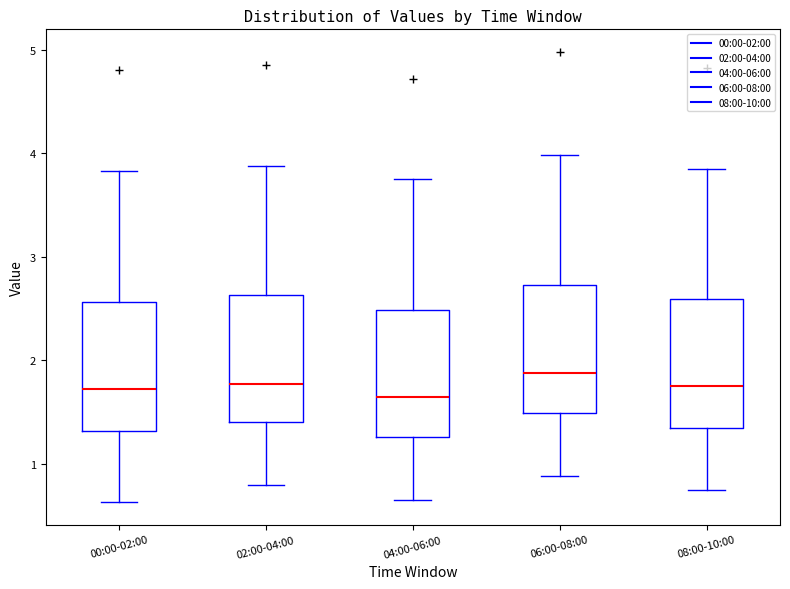

Reading left to right, transcribe this box plot: for each box, give where its median line is, the range the box spans, and where its two whiskers end, as read against the y-axis. The values are not printed on the chart, so give them approximately, as read against the axis.

00:00-02:00: median 1.7, box 1.3 to 2.6, whiskers 0.6 to 3.8
02:00-04:00: median 1.8, box 1.4 to 2.6, whiskers 0.8 to 3.9
04:00-06:00: median 1.7, box 1.3 to 2.5, whiskers 0.7 to 3.8
06:00-08:00: median 1.9, box 1.5 to 2.7, whiskers 0.9 to 4.0
08:00-10:00: median 1.8, box 1.3 to 2.6, whiskers 0.8 to 3.9